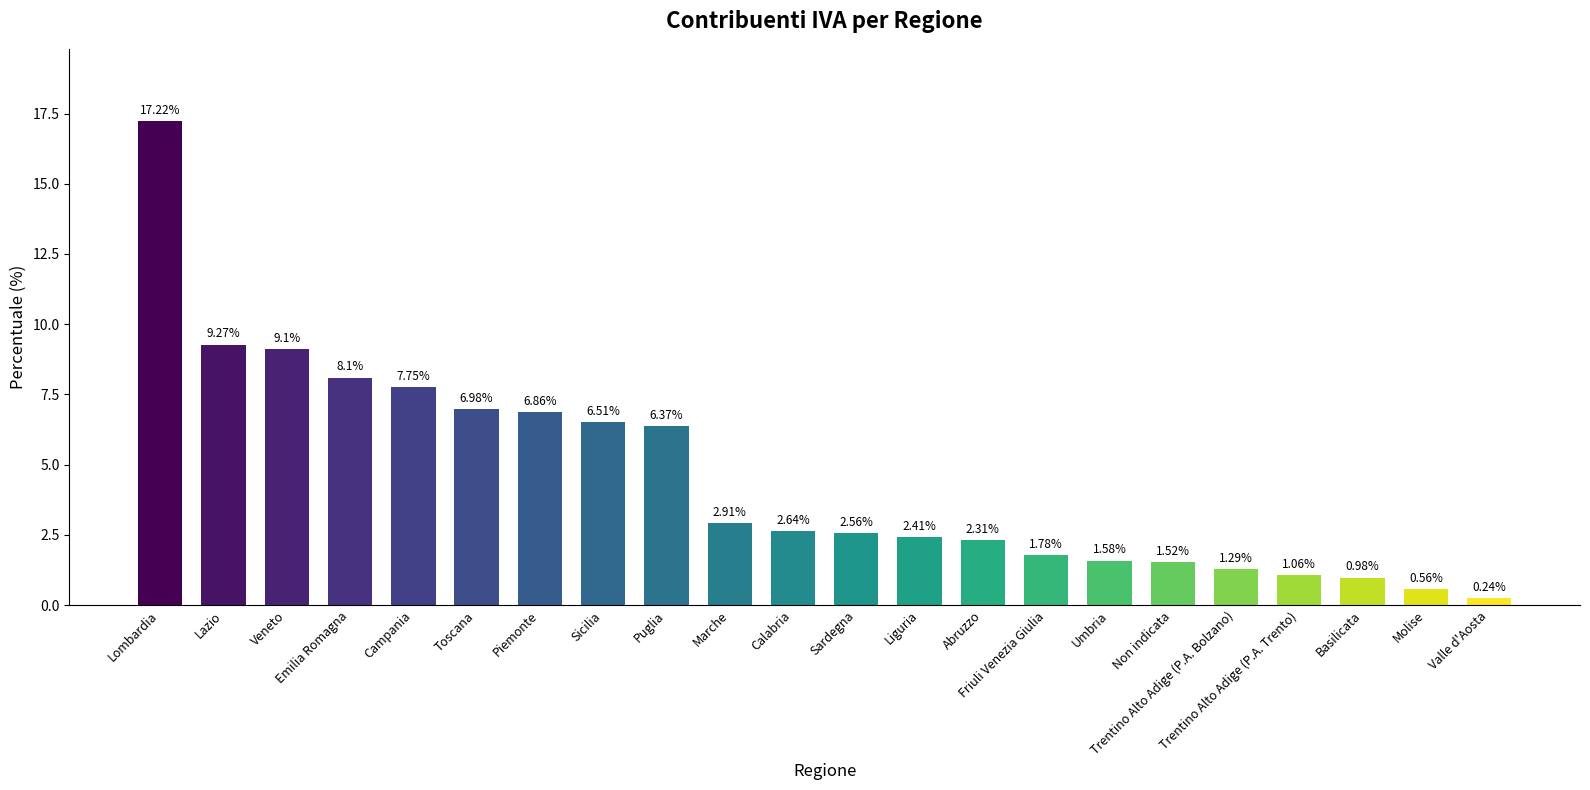

What is the average value?

4.5